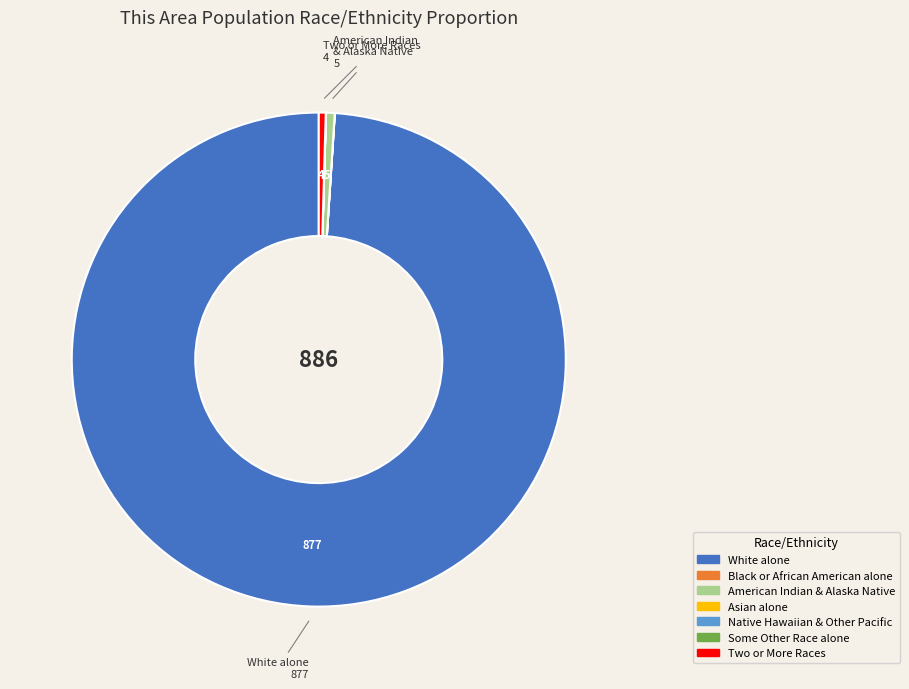

Is there a majority slice in this chart?

Yes